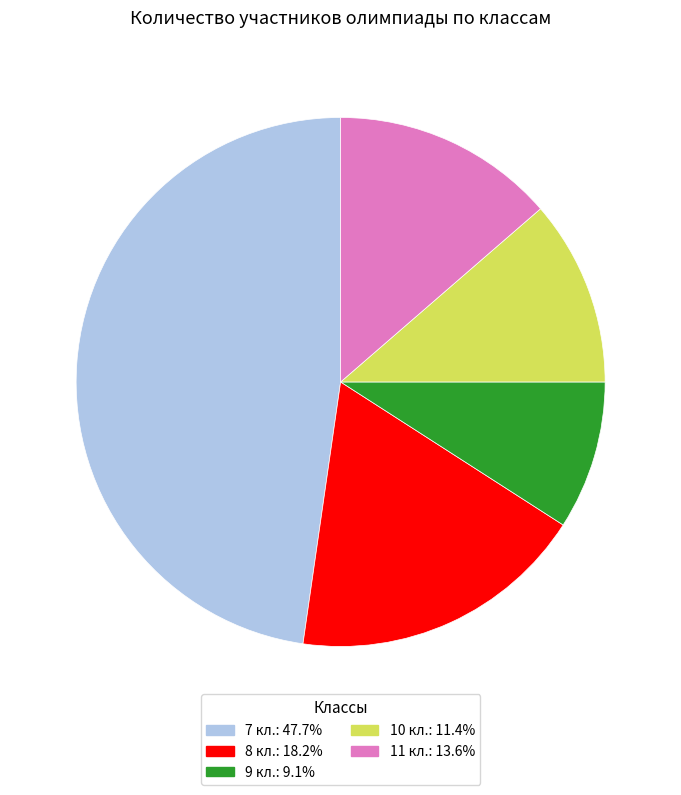

True or false: 9 кл. accounts for 1% of the total.

False